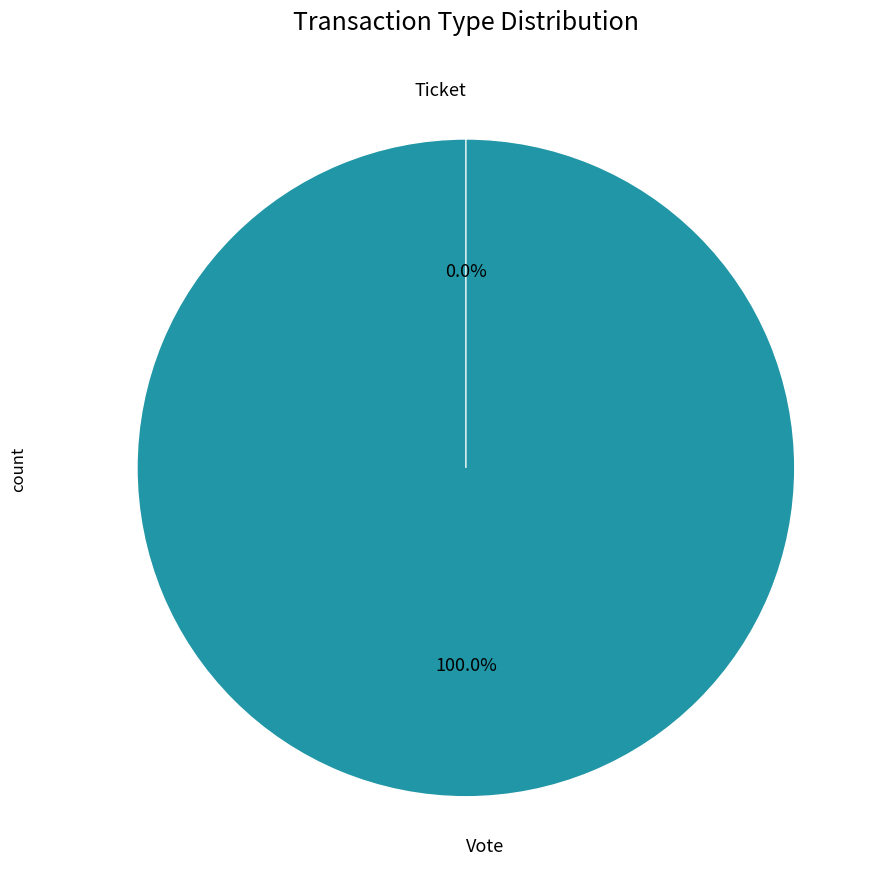

How much of the chart is everything except Ticket?

100.0%